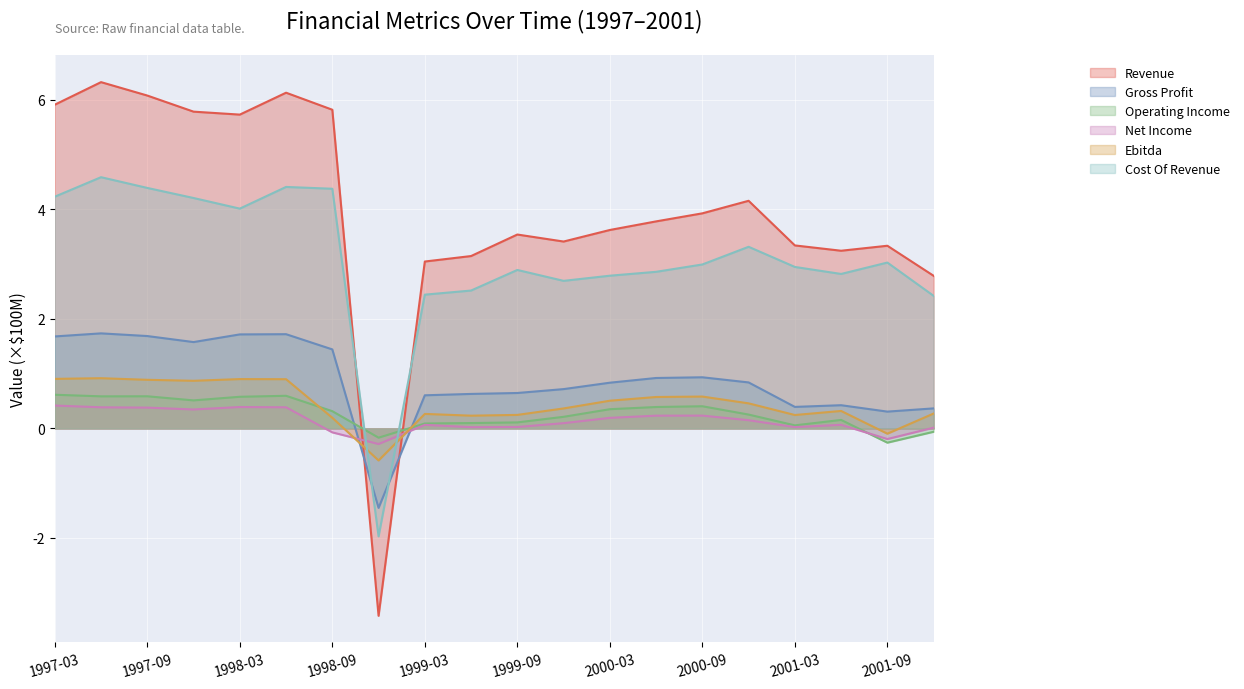

Is it true that Gross Profit equals 0.6 at 1999-09?

True